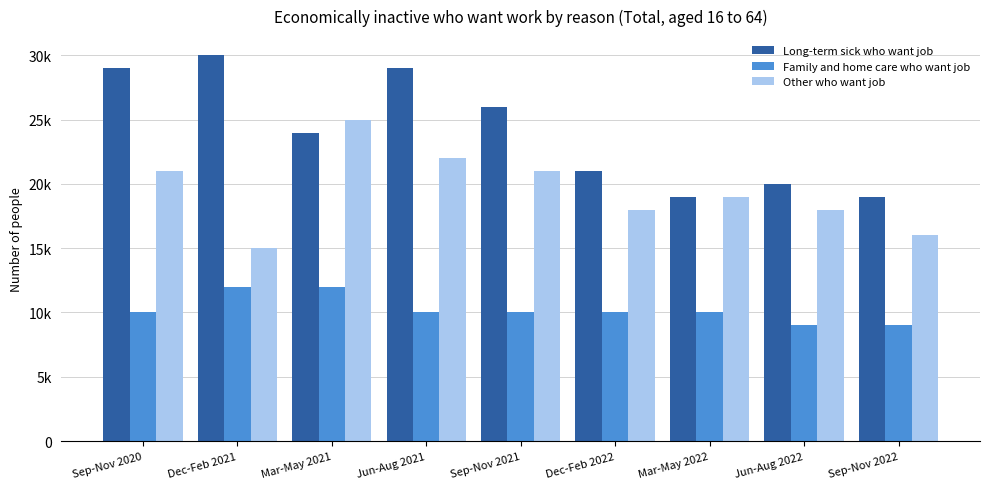

What are all the series names shown in the legend?

Long-term sick who want job, Family and home care who want job, Other who want job